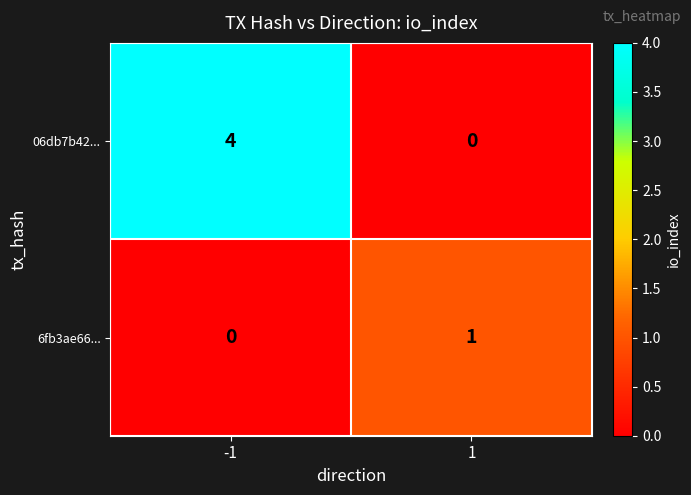

What is the difference between the 06db7b42... values at -1 and 1?

4